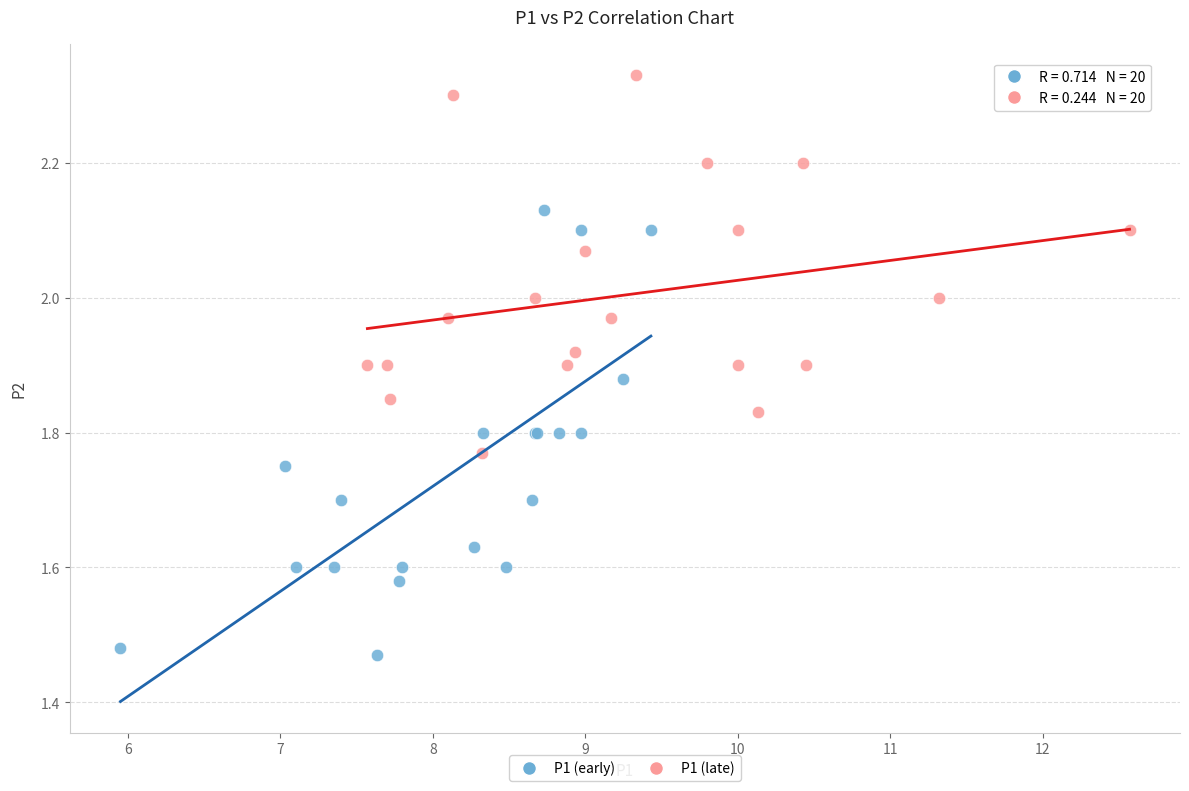

Which series reaches the maximum Y coordinate?

P1 (late)